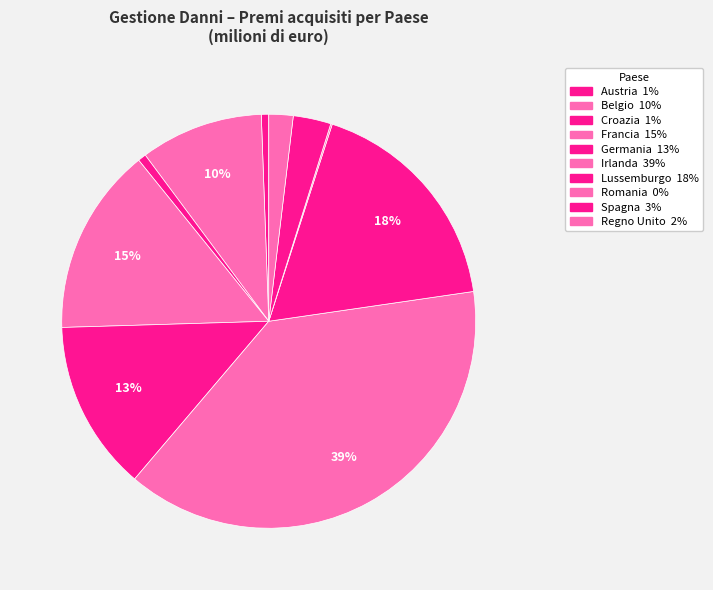

To the nearest percent, what percentage of the pie is Croazia?

1%